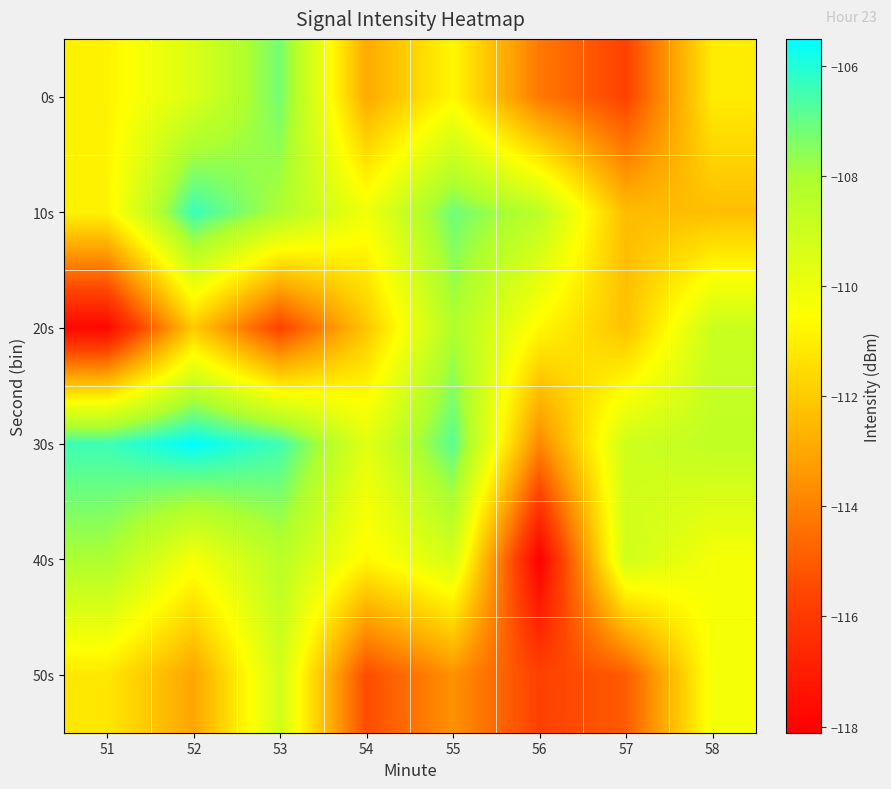

What is the minimum value shown in the chart?

-118.1